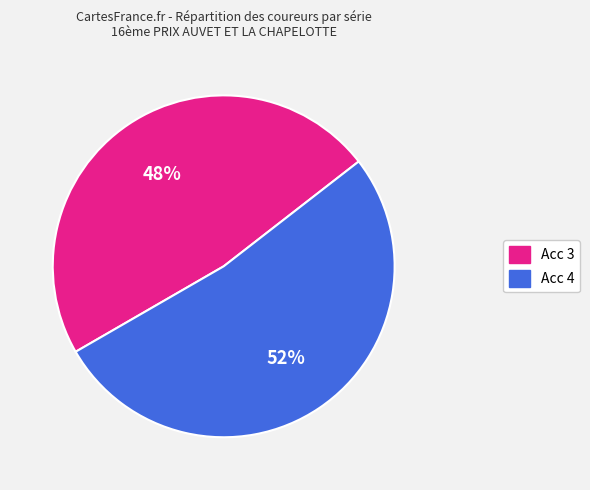

True or false: Acc 4 accounts for 46% of the total.

False